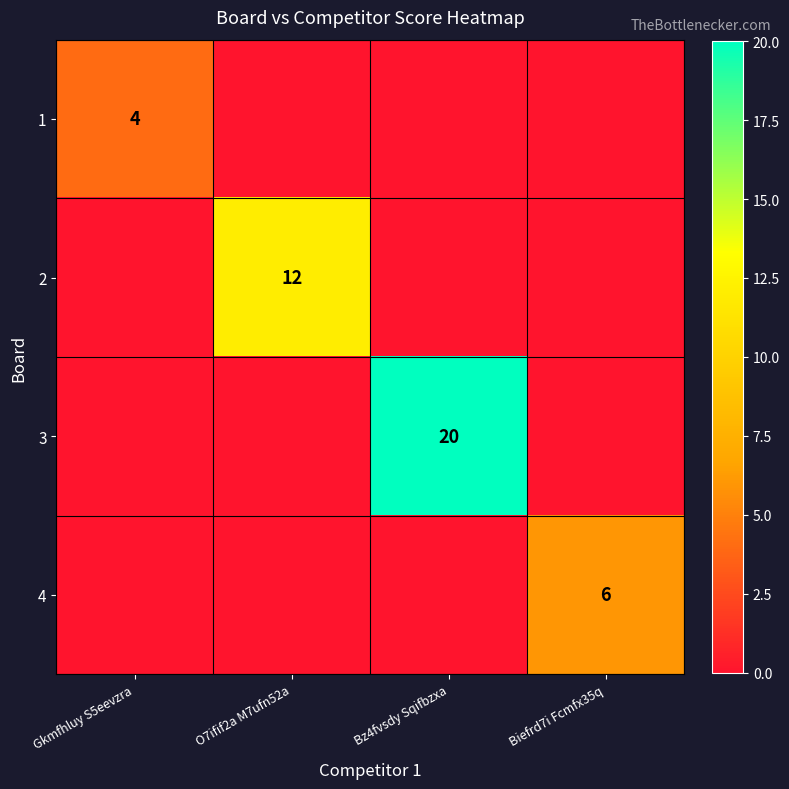

Between Bz4fvsdy Sqifbzxa and Biefrd7i Fcmfx35q, which is larger?

Bz4fvsdy Sqifbzxa